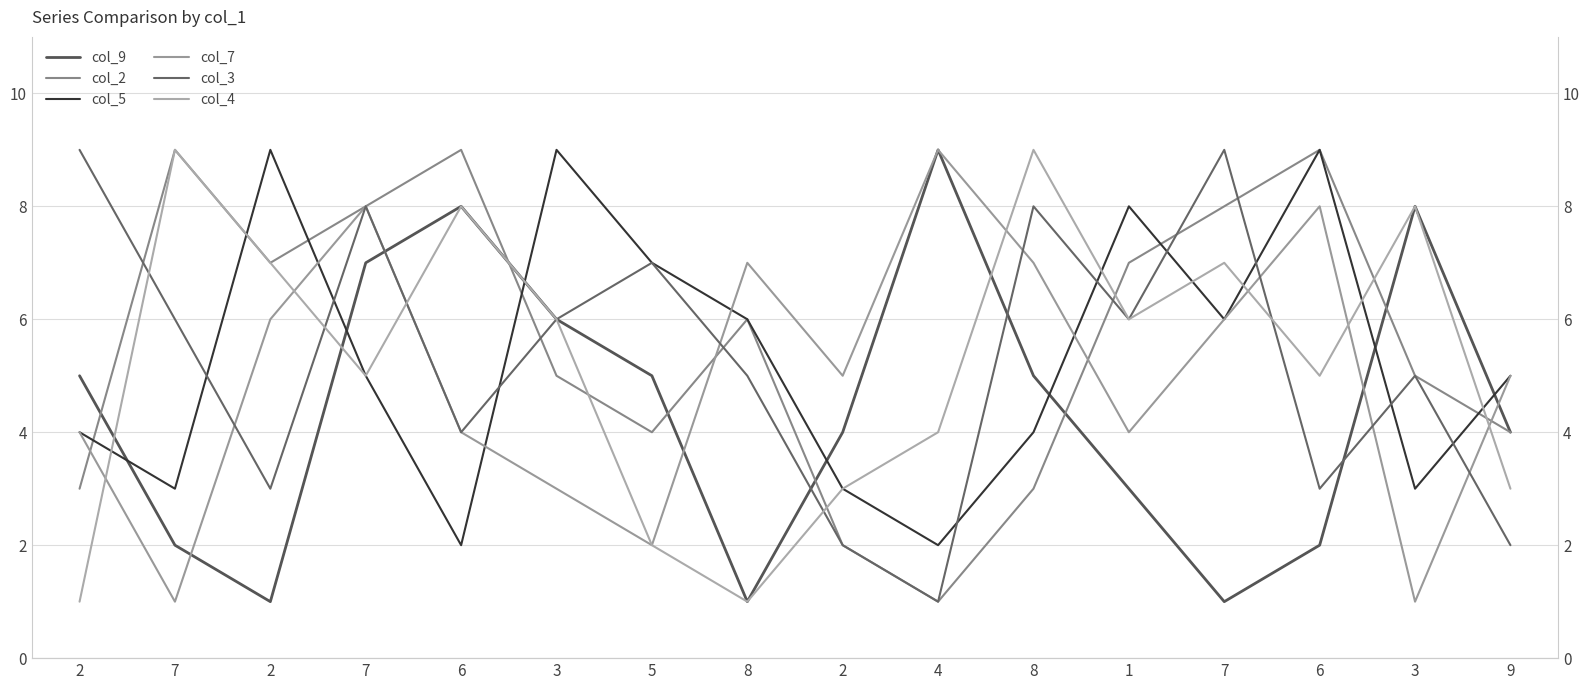

What is the value of the col_7 point at the 3rd from the left?

4